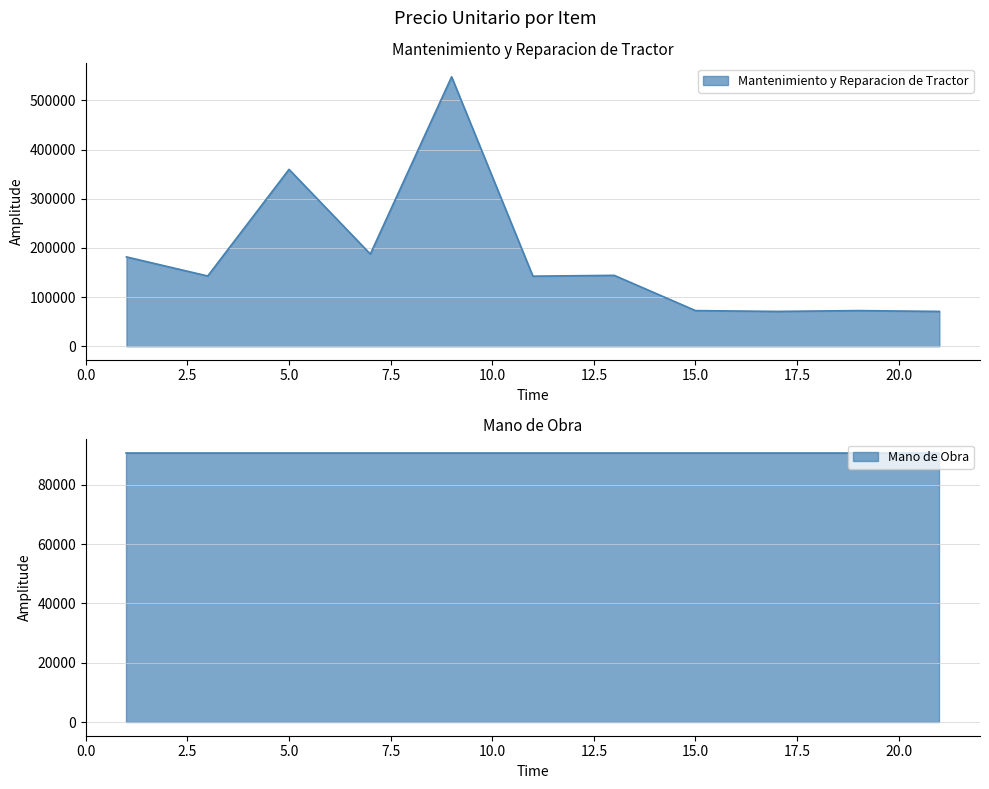

How many data points are less than 142833?

5